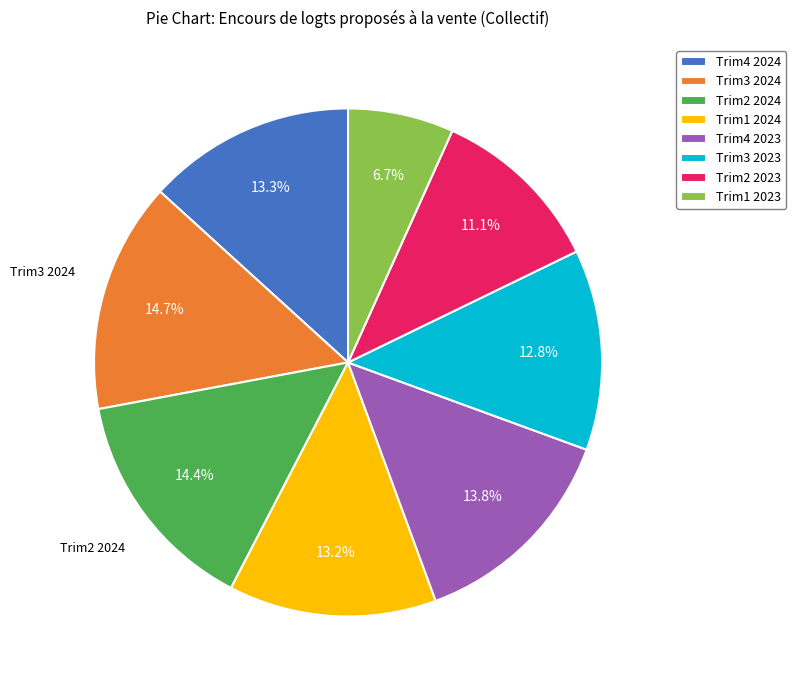

Count the number of slices in the pie.

8